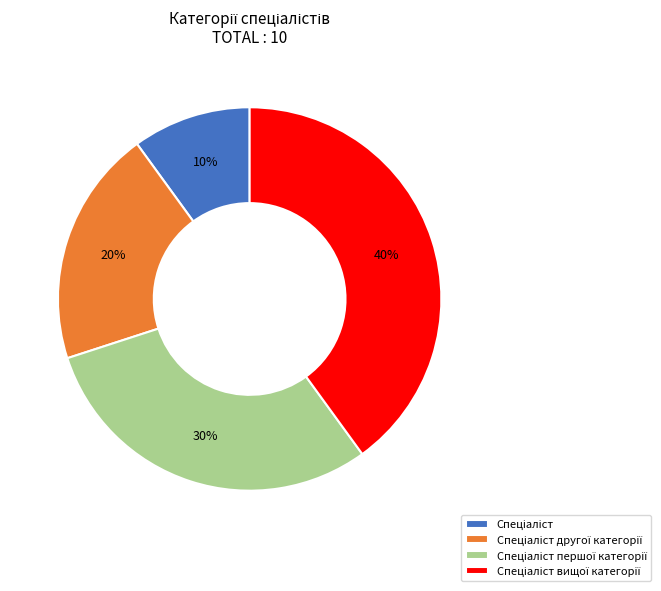

Is there any slice that represents more than half of the pie?

No